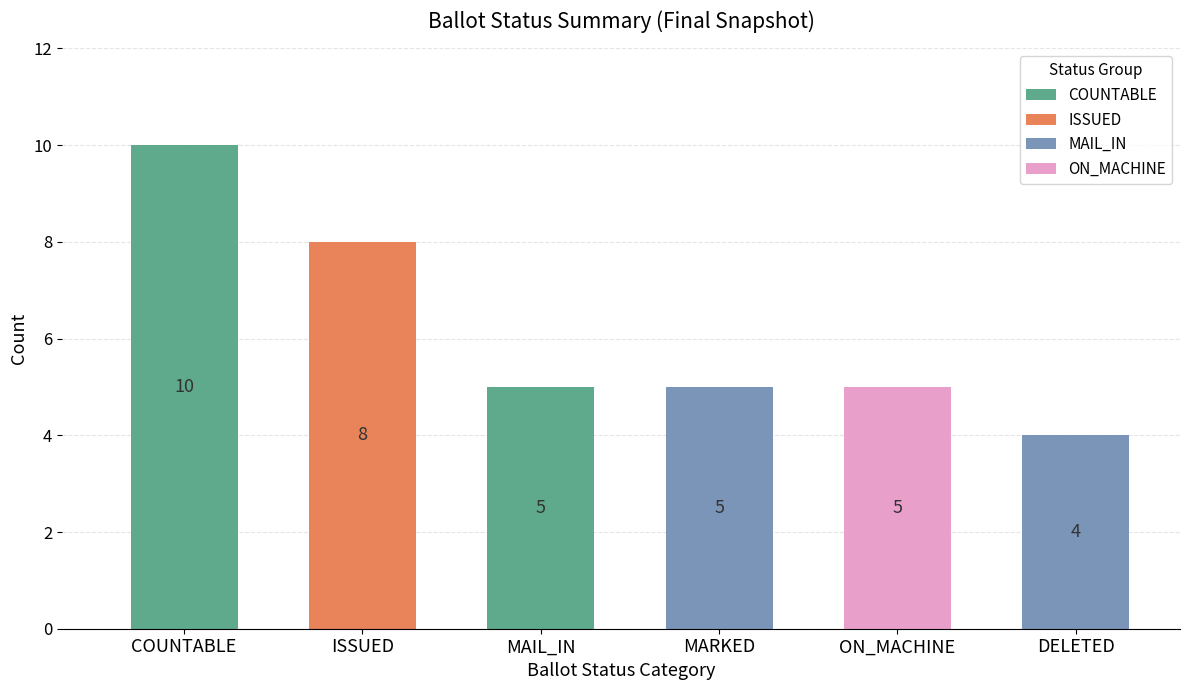

How many categories are shown in the chart?

6